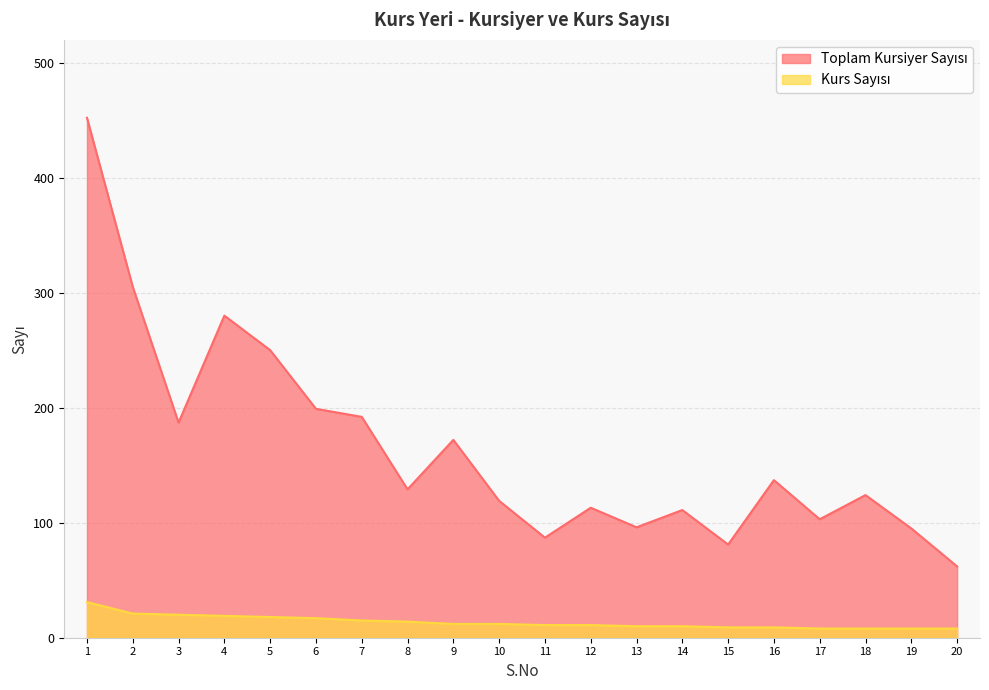

What is the difference between the second highest and second lowest values in the Kurs Sayısı series?

13